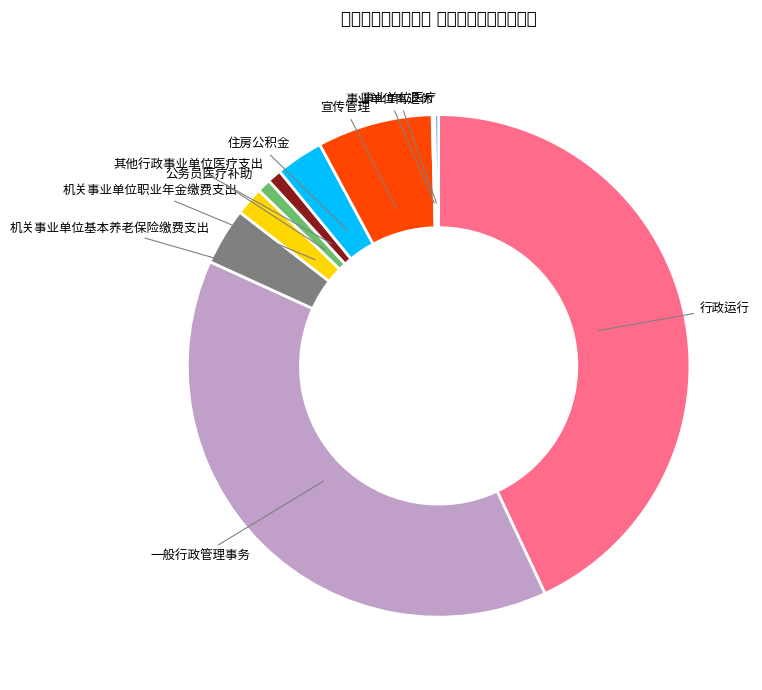

The 住房公积金 slice represents 15% of the pie. True or false?

False